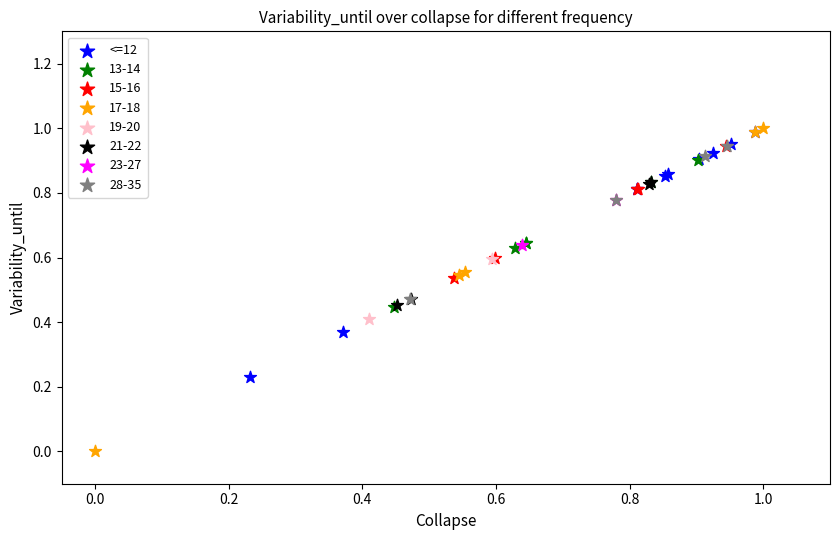

What are all the series names shown in the legend?

<=12, 13-14, 15-16, 17-18, 19-20, 21-22, 23-27, 28-35